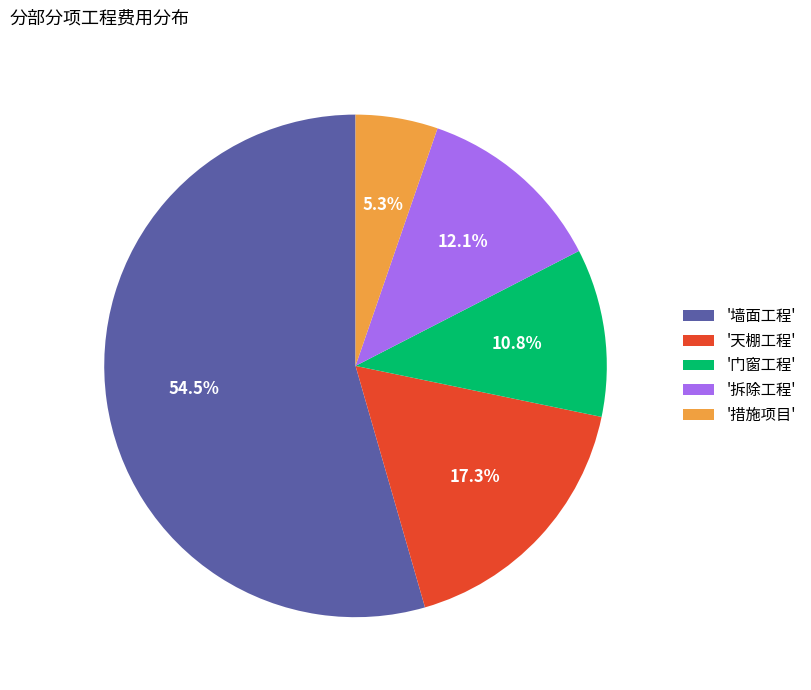

What is the ratio of the value at '天棚工程' to the value at '措施项目'?

3.3